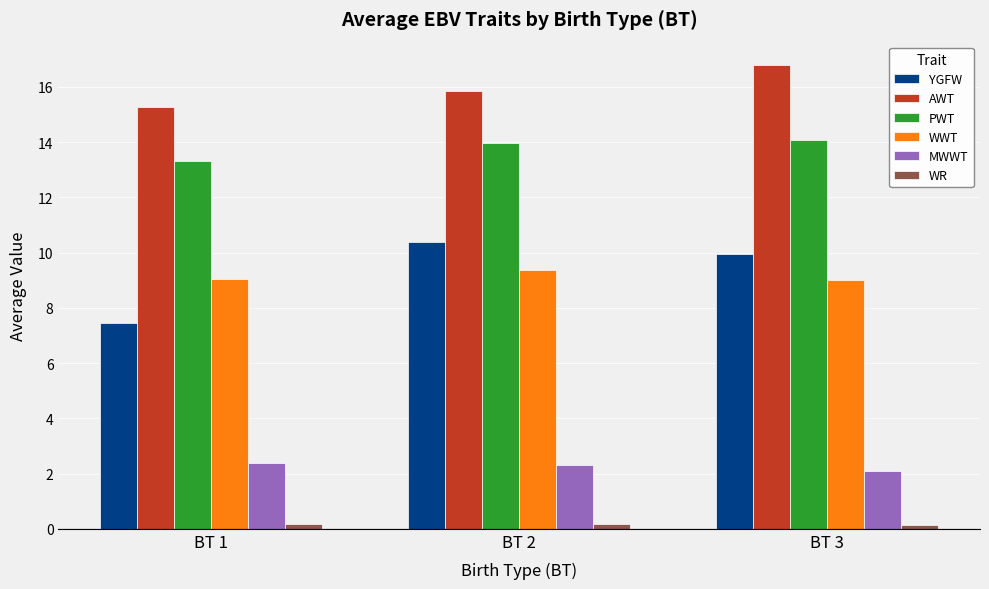

What is the value of the AWT bar at the 3rd from the left?

16.8